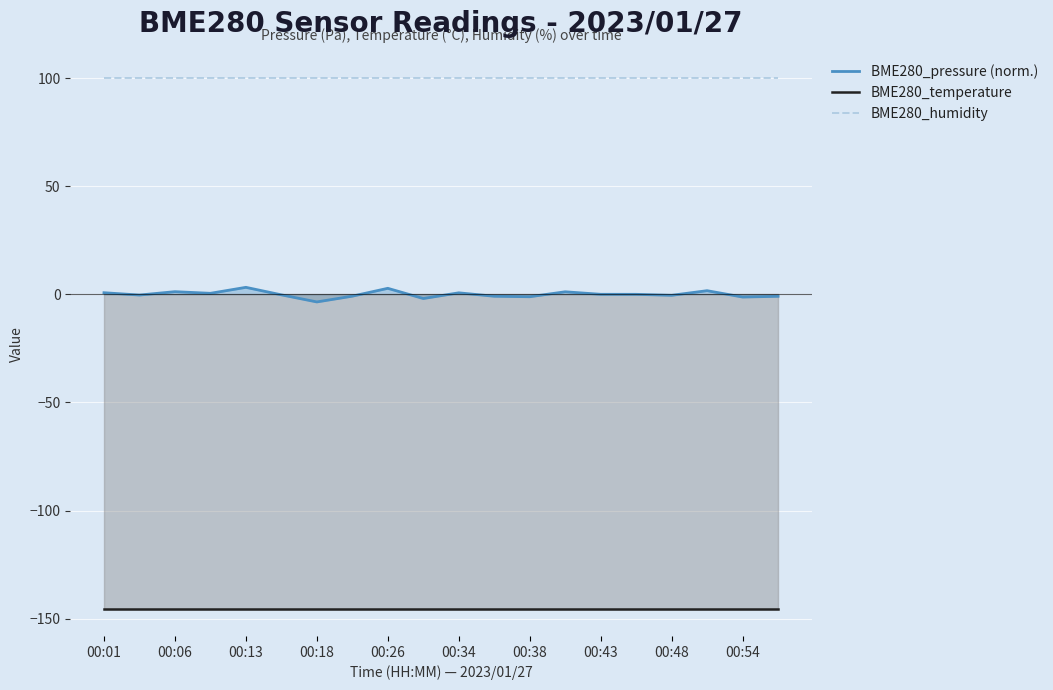

Reading left to right, transcribe all the data shown in this chart.

BME280_pressure (norm.): 0.7	-0.4	1.2	0.4	3.2	-0.3	-3.5	-0.9	2.8	-2.0	0.7	-0.9	-1.1	1.1	-0.0	-0.0	-0.5	1.7	-1.3	-0.9
BME280_temperature: -145.7	-145.7	-145.7	-145.7	-145.7	-145.7	-145.7	-145.7	-145.7	-145.7	-145.7	-145.7	-145.7	-145.7	-145.7	-145.7	-145.7	-145.7	-145.7	-145.7
BME280_humidity: 100.0	100.0	100.0	100.0	100.0	100.0	100.0	100.0	100.0	100.0	100.0	100.0	100.0	100.0	100.0	100.0	100.0	100.0	100.0	100.0